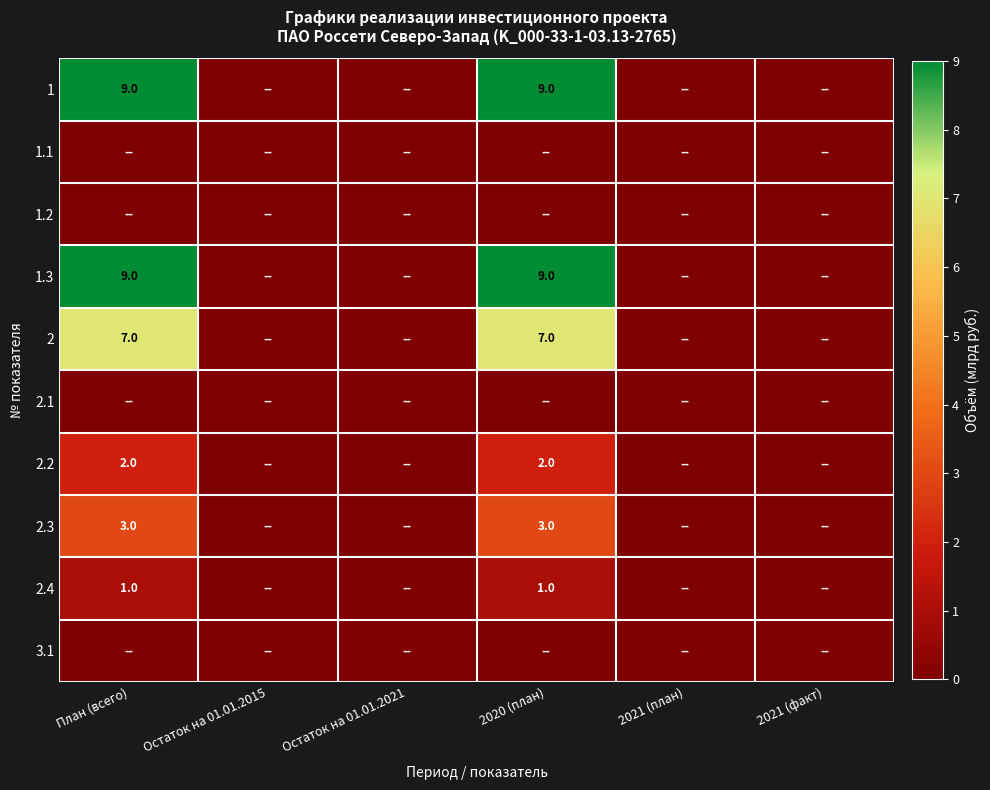

The 2.2 series shows 2 at План (всего). True or false?

True